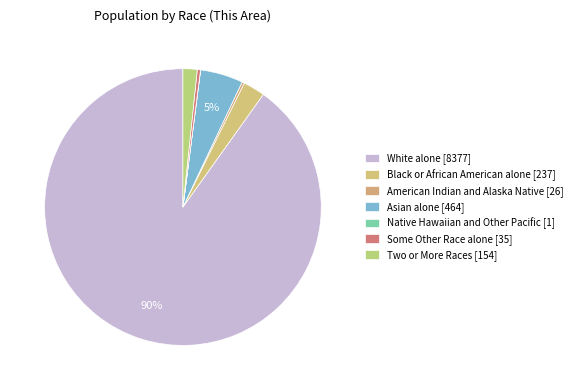

What percentage is the Asian alone [464] slice, to the nearest percent?

5%